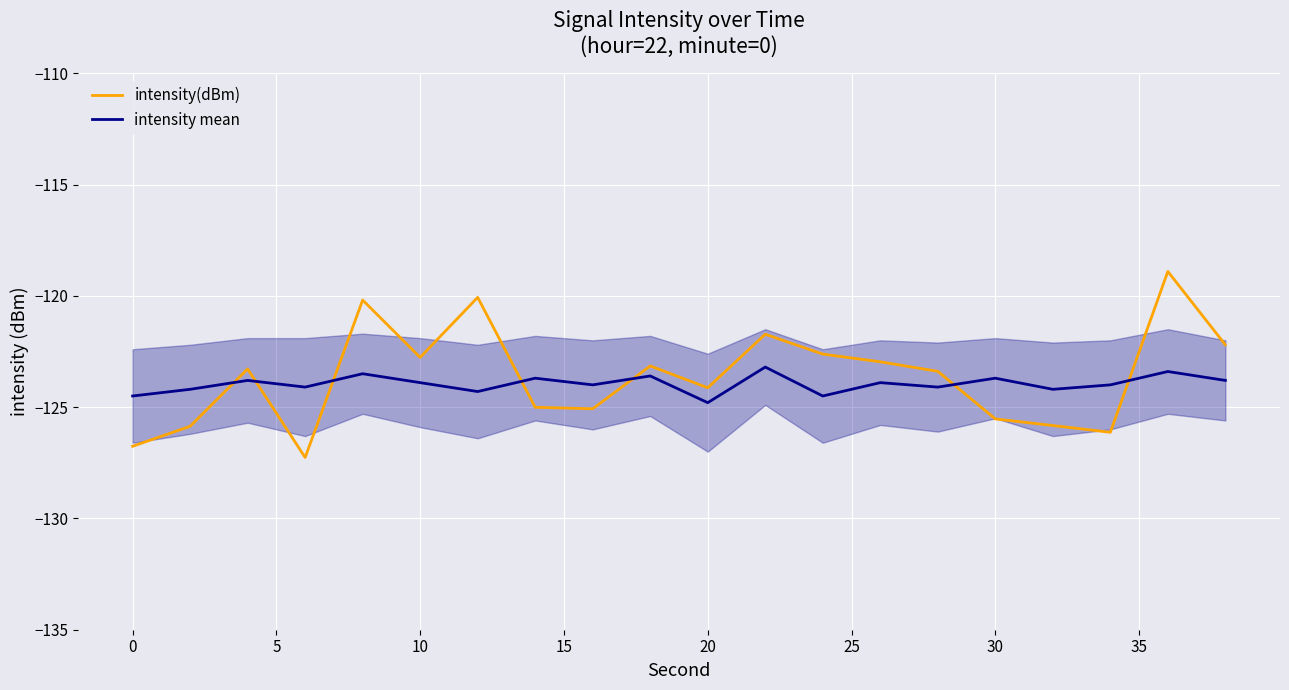

True or false: intensity(dBm) and intensity mean cross at least once.

True